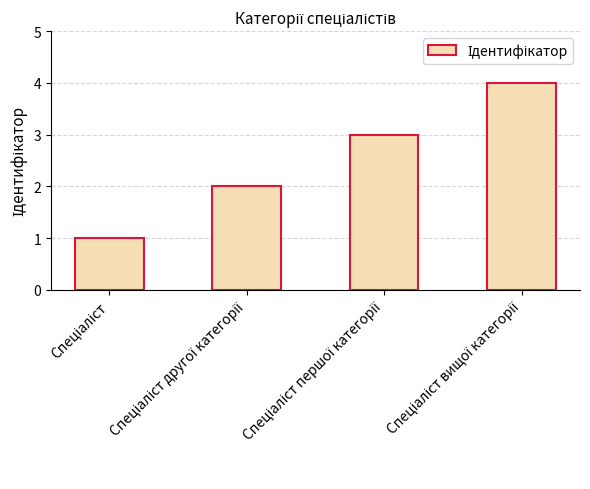

What is the sum of all values?

10